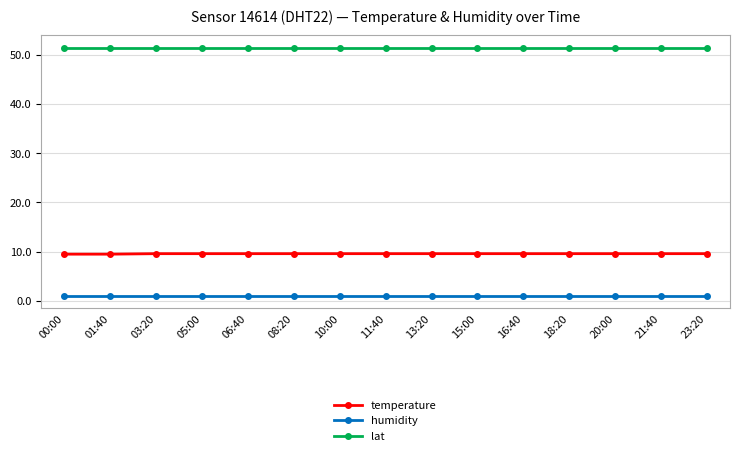

True or false: humidity has a value of 1.0 at 16:40.

True